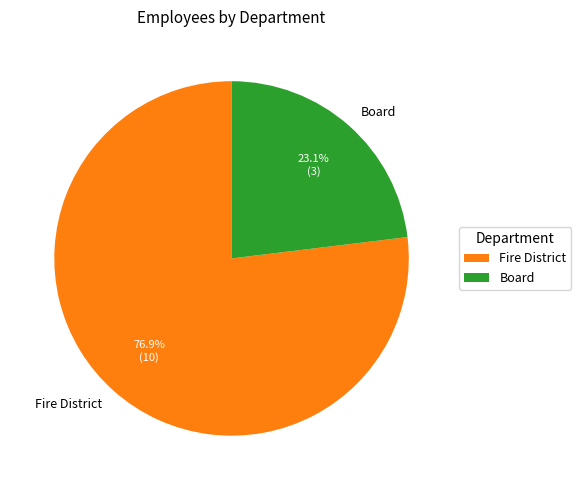

Is there a majority slice in this chart?

Yes